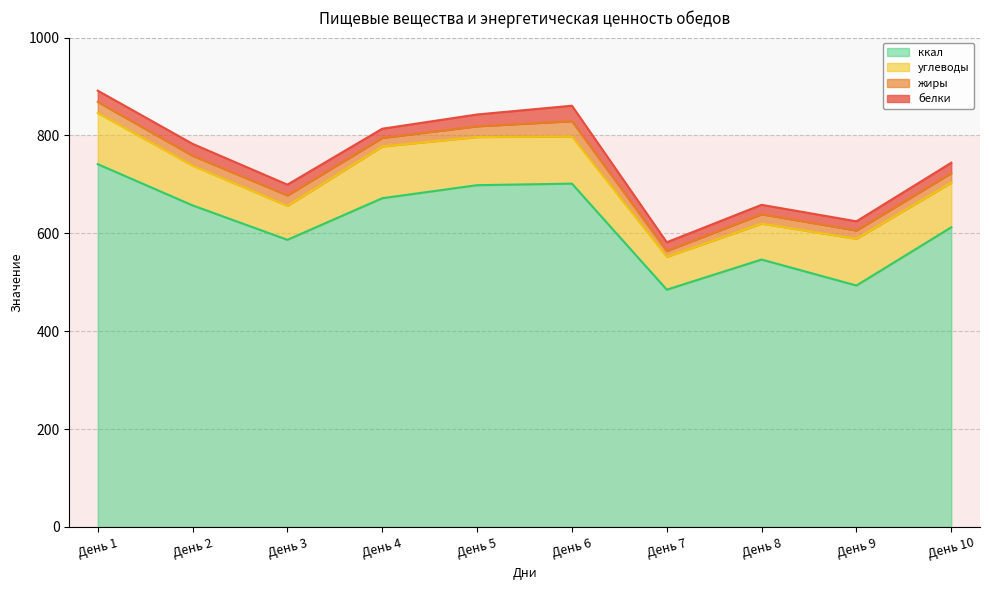

Reading left to right, transcribe all the data shown in this chart.

белки: День 1=23.0	День 2=24.3	День 3=22.0	День 4=18.7	День 5=24.1	День 6=31.5	День 7=17.7	День 8=19.3	День 9=18.8	День 10=21.1
жиры: День 1=22.6	День 2=20.2	День 3=21.4	День 4=17.5	День 5=22.0	День 6=31.3	День 7=12.0	День 8=19.2	День 9=16.9	День 10=19.6
углеводы: День 1=104.6	День 2=81.3	День 3=69.3	День 4=105.8	День 5=98.4	День 6=96.4	День 7=67.2	День 8=73.4	День 9=95.5	День 10=91.2
ккал: День 1=741.4	День 2=657.1	День 3=586.8	День 4=671.8	День 5=698.5	День 6=701.6	День 7=484.9	День 8=546.4	День 9=493.4	День 10=612.3